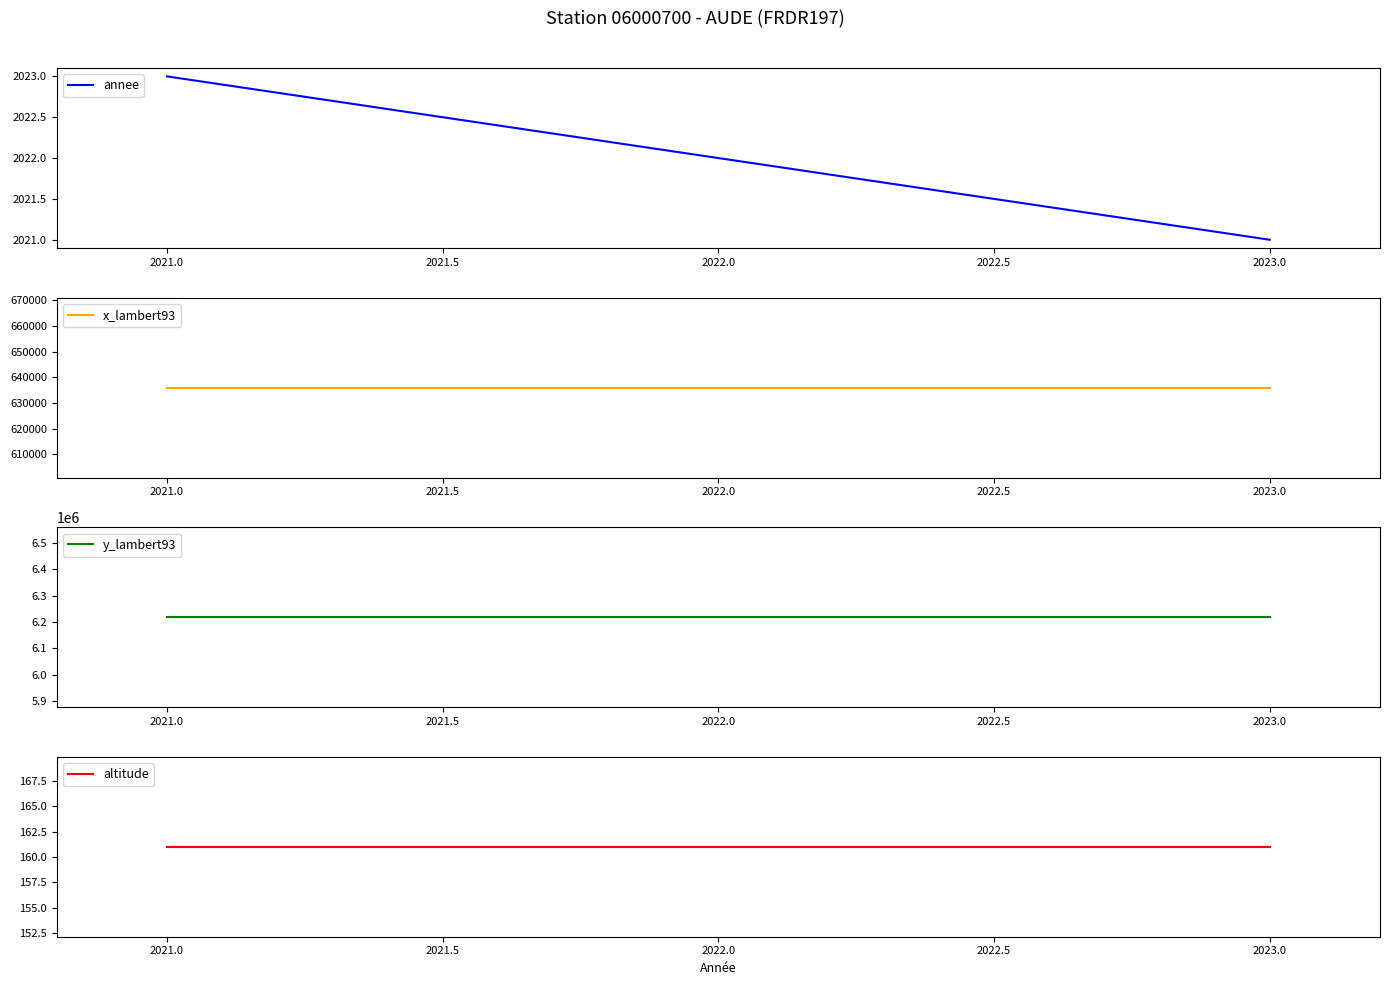

Is it true that annee equals 412 at 2022.0?

False